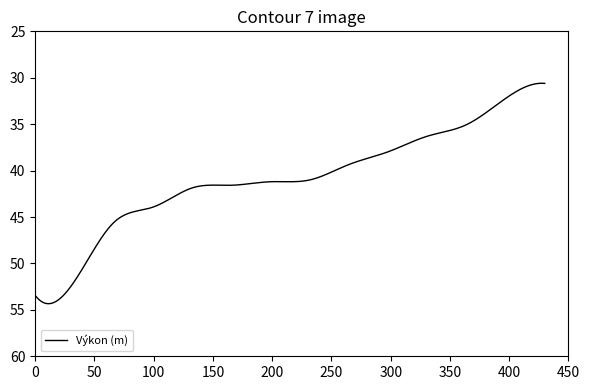

What is the minimum value shown in the chart?

30.6